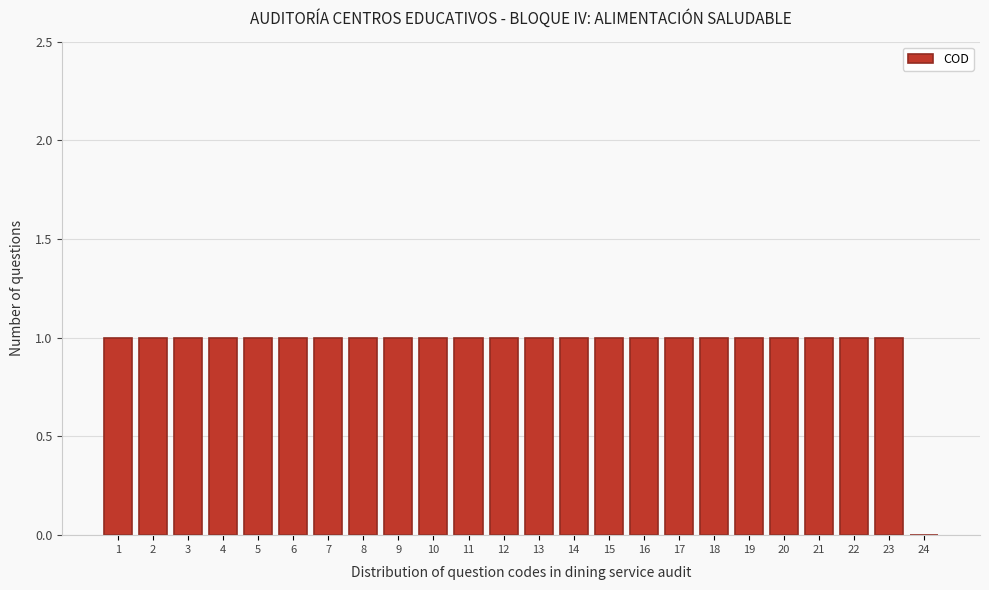

Reading left to right, what are all the values shown in this chart?

1=1	2=1	3=1	4=1	5=1	6=1	7=1	8=1	9=1	10=1	11=1	12=1	13=1	14=1	15=1	16=1	17=1	18=1	19=1	20=1	21=1	22=1	23=1	24=0